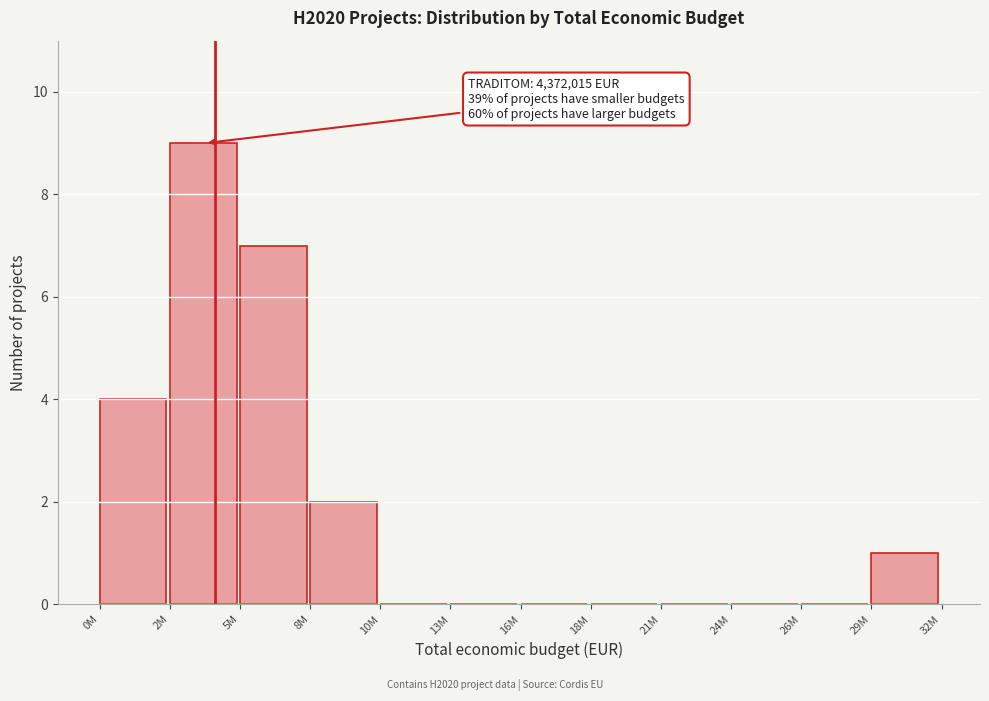

Reading right to left, transcribe all the data shown in this chart.

29M=1	26M=0	24M=0	21M=0	18M=0	16M=0	13M=0	10M=0	8M=2	5M=7	2M=9	0M=4